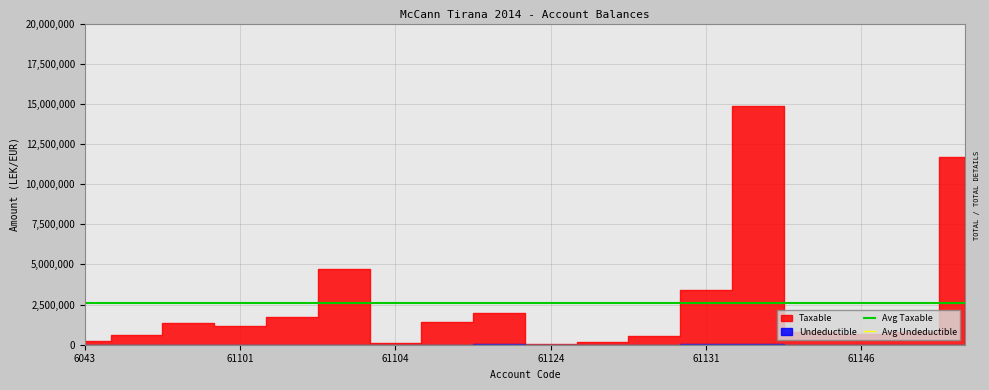

List the labels in order of Avg Taxable value, largest first.

6043, 61101